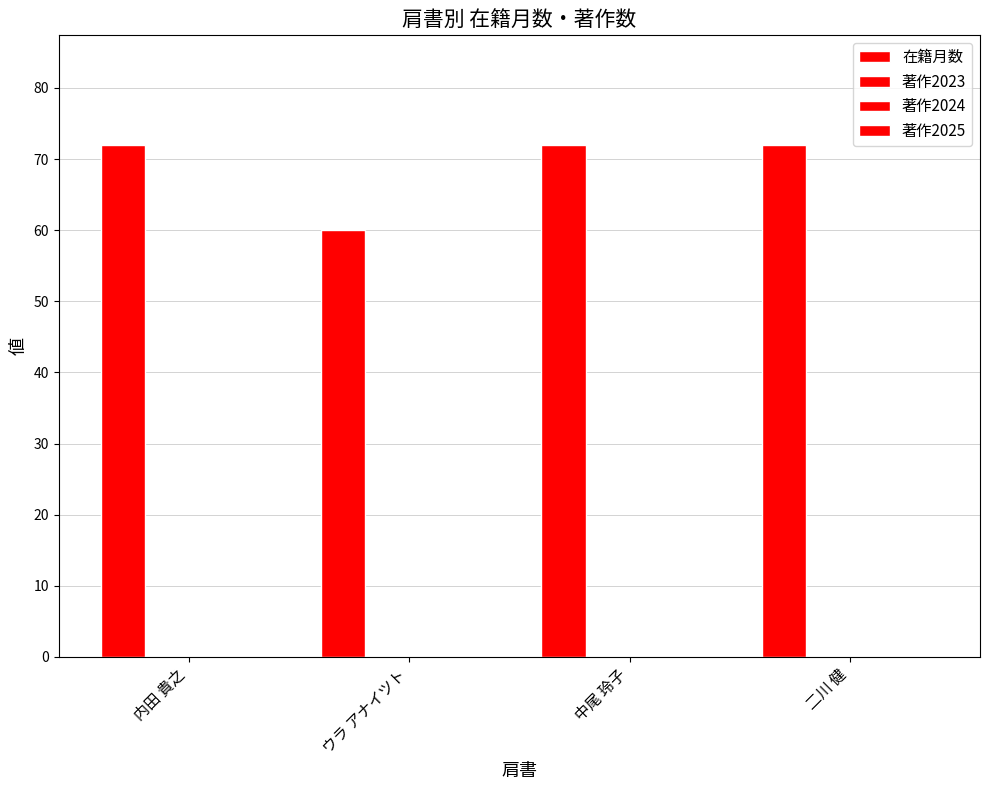

Are the bars horizontal?

No